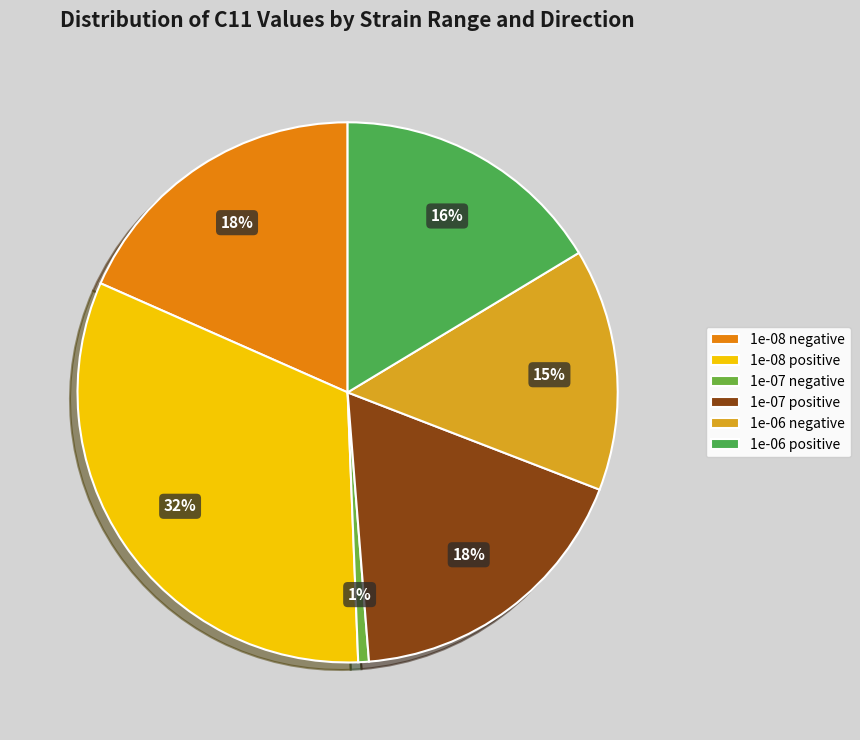

How many segments does this pie chart have?

6